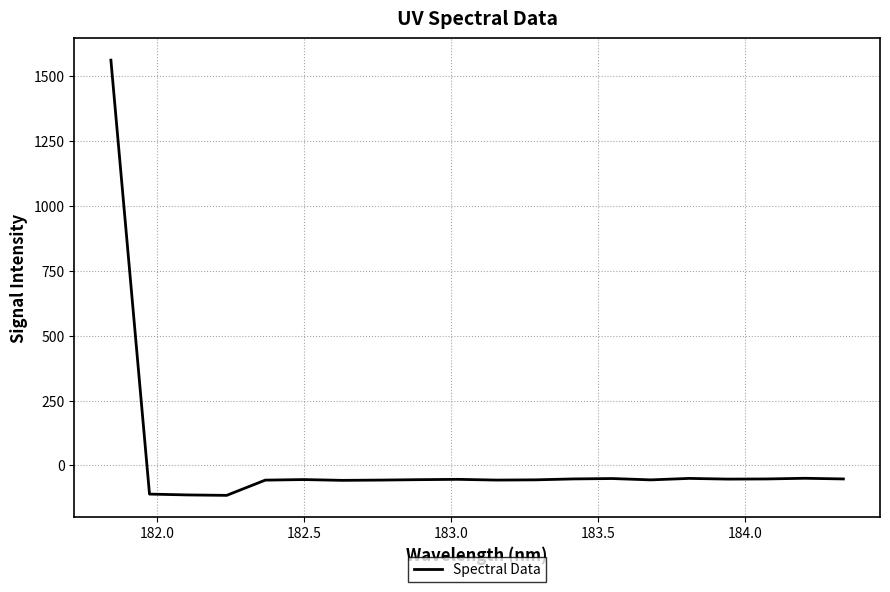

True or false: there are more than 0 points higher than both neighbors.

True